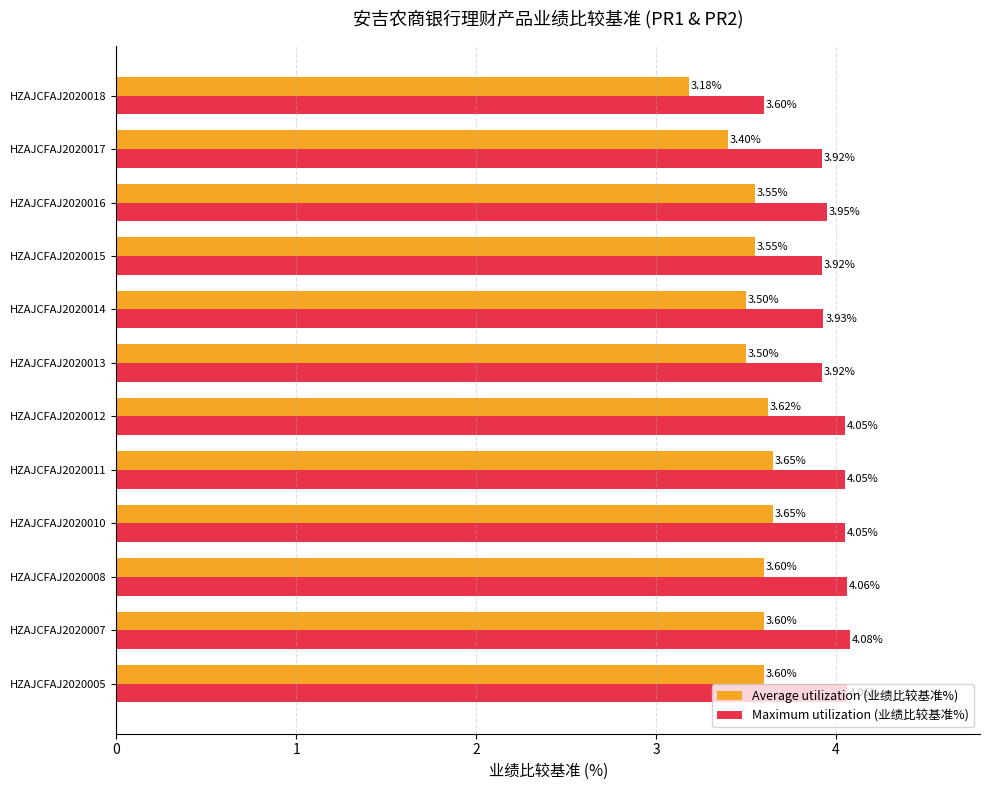

Which series changed the most between HZAJCFAJ2020014 and HZAJCFAJ2020018?

Maximum utilization (业绩比较基准%)